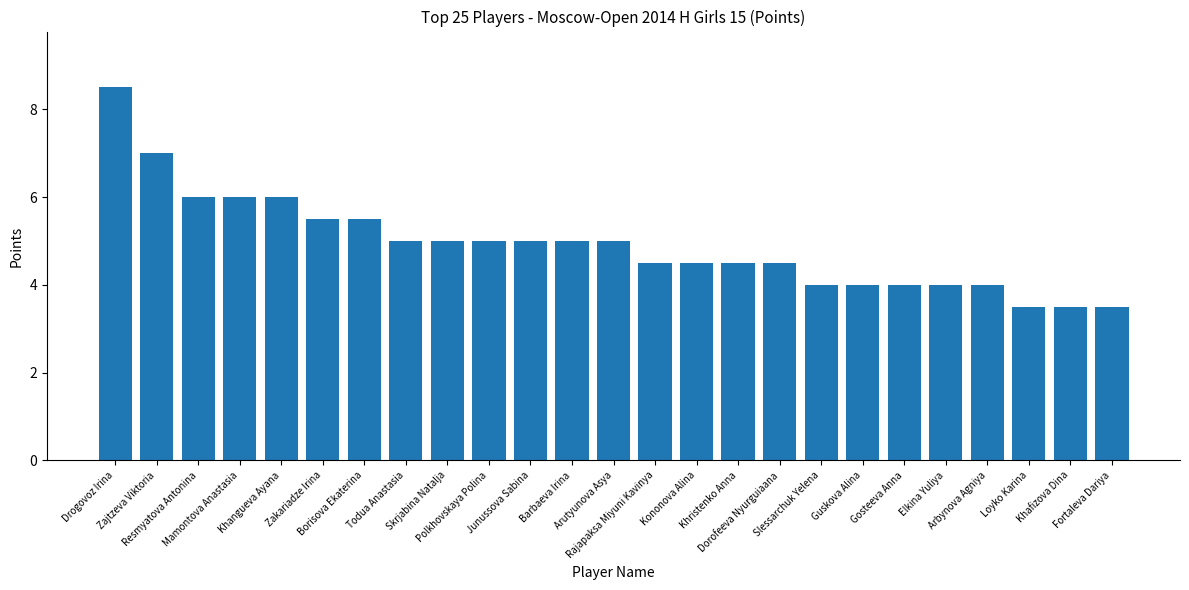

Are the bars horizontal?

No